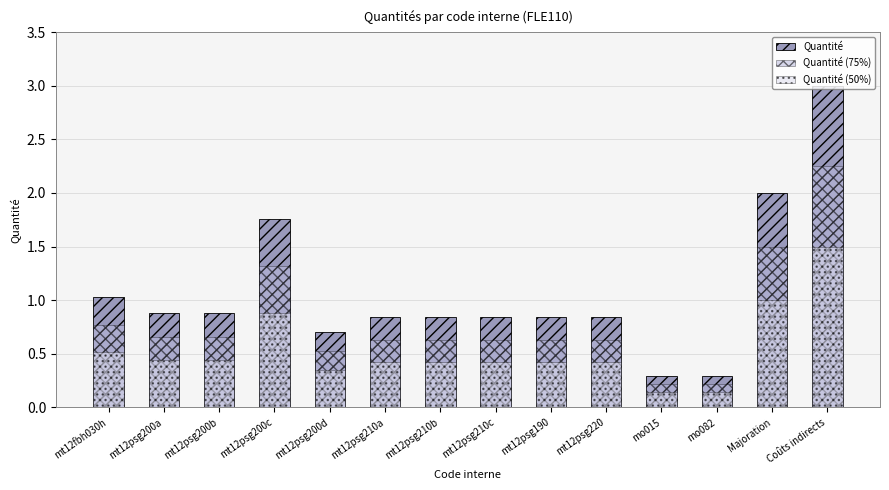

List the series in order of their peak value, highest first.

Quantité, Quantité (75%), Quantité (50%)